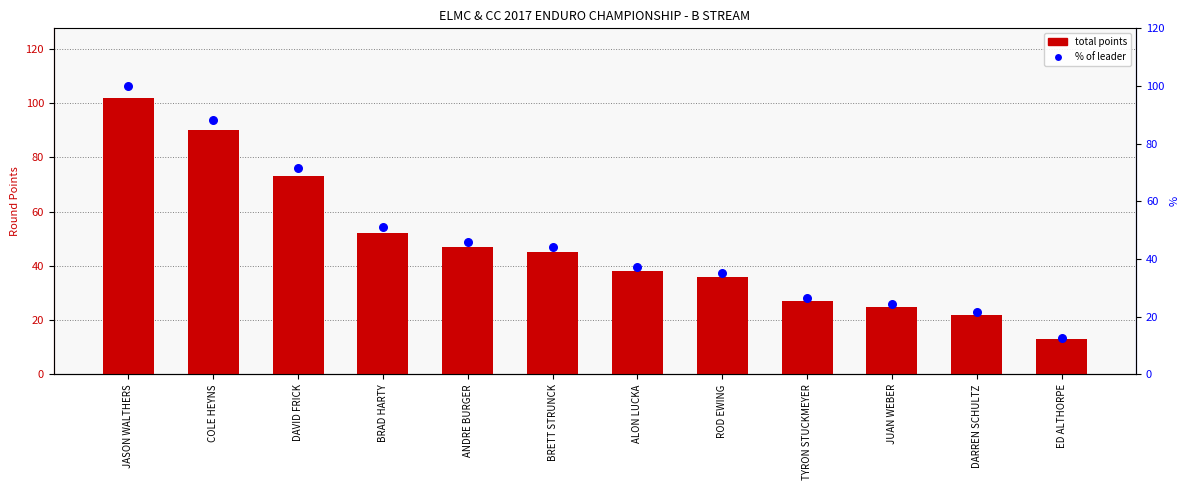

At which category is the sum across all series the highest?

JASON WALTHERS